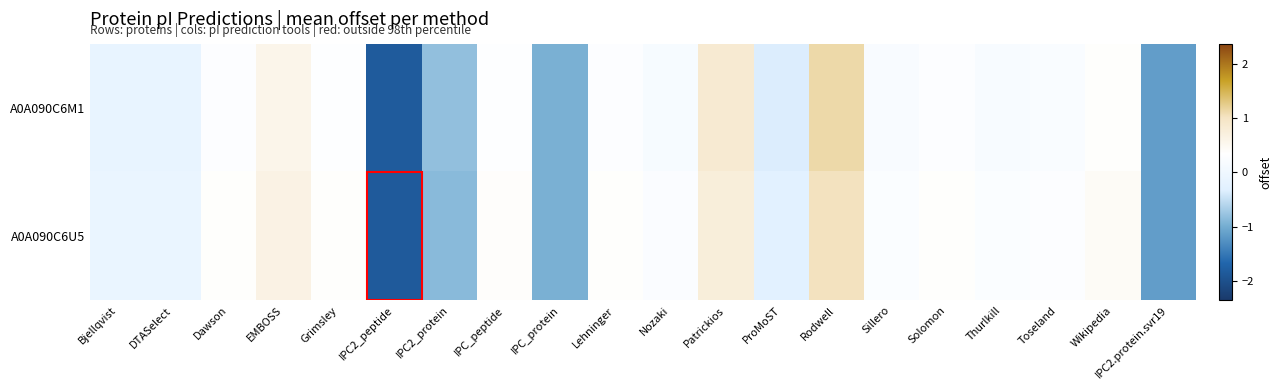

Reading left to right, what are all the values shown in this chart?

A0A090C6M1: Bjellqvist=-0.2	DTASelect=-0.2	Dawson=0.3	EMBOSS=0.6	Grimsley=0.3	IPC2_peptide=-1.8	IPC2_protein=-0.8	IPC_peptide=0.3	IPC_protein=-1.0	Lehninger=0.3	Nozaki=0.2	Patrickios=0.8	ProMoST=-0.4	Rodwell=1.1	Sillero=0.2	Solomon=0.3	Thurlkill=0.2	Toseland=0.2	Wikipedia=0.4	IPC2.protein.svr19=-1.2
A0A090C6U5: Bjellqvist=-0.1	DTASelect=-0.1	Dawson=0.4	EMBOSS=0.6	Grimsley=0.4	IPC2_peptide=-1.9	IPC2_protein=-0.9	IPC_peptide=0.4	IPC_protein=-1.0	Lehninger=0.4	Nozaki=0.2	Patrickios=0.7	ProMoST=-0.3	Rodwell=1.0	Sillero=0.2	Solomon=0.4	Thurlkill=0.2	Toseland=0.3	Wikipedia=0.4	IPC2.protein.svr19=-1.1